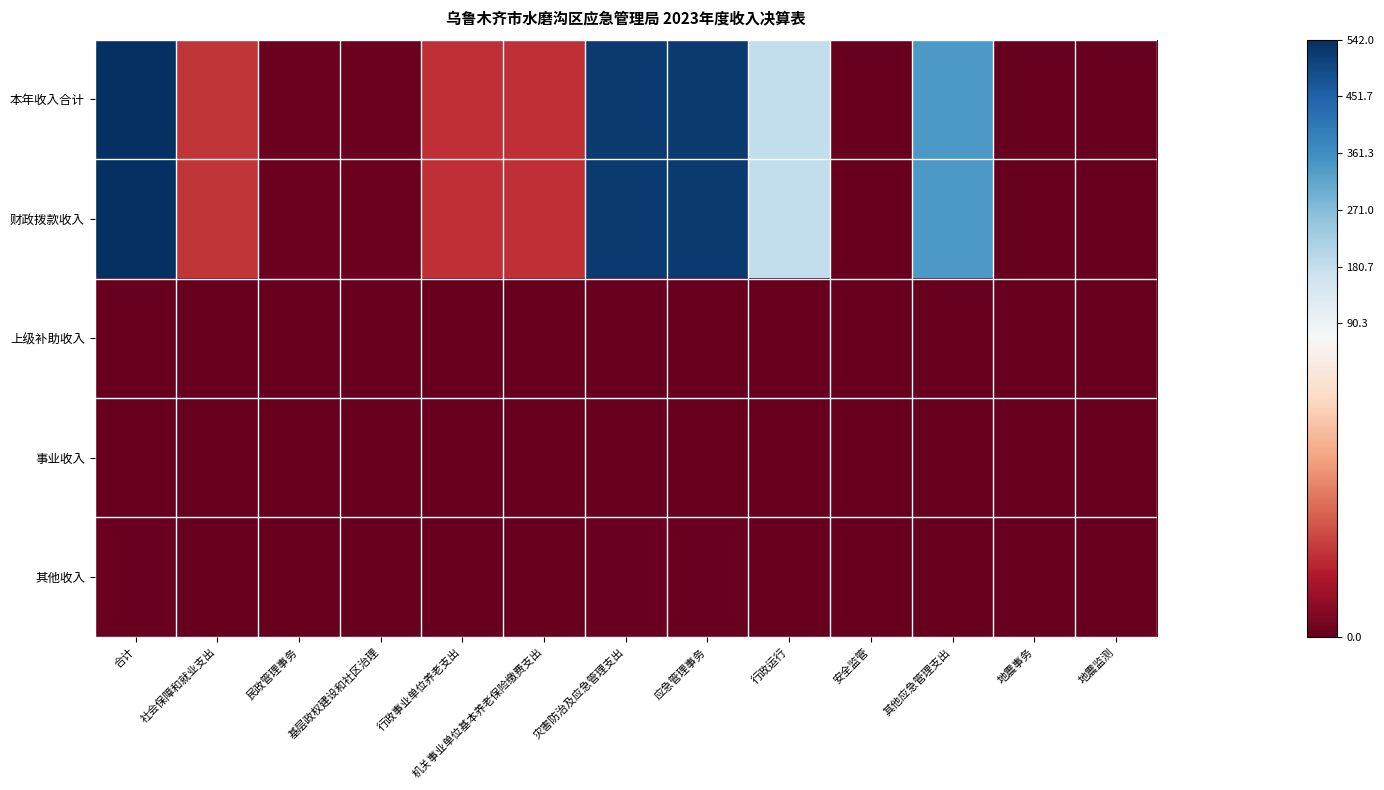

Reading left to right, transcribe all the data shown in this chart.

本年收入合计: 合计=542.0	社会保障和就业支出=19.2	民政管理事务=1.4	基层政权建设和社区治理=1.4	行政事业单位养老支出=17.8	机关事业单位基本养老保险缴费支出=17.8	灾害防治及应急管理支出=522.8	应急管理事务=522.5	行政运行=183.1	安全监管=0.4	其他应急管理支出=339.1	地震事务=0.4	地震监测=0.4
财政拨款收入: 合计=541.0	社会保障和就业支出=19.2	民政管理事务=1.4	基层政权建设和社区治理=1.4	行政事业单位养老支出=17.8	机关事业单位基本养老保险缴费支出=17.8	灾害防治及应急管理支出=521.8	应急管理事务=521.8	行政运行=182.7	安全监管=0.0	其他应急管理支出=339.1	地震事务=0.0	地震监测=0.0
上级补助收入: 合计=0.0	社会保障和就业支出=0.0	民政管理事务=0.0	基层政权建设和社区治理=0.0	行政事业单位养老支出=0.0	机关事业单位基本养老保险缴费支出=0.0	灾害防治及应急管理支出=0.0	应急管理事务=0.0	行政运行=0.0	安全监管=0.0	其他应急管理支出=0.0	地震事务=0.0	地震监测=0.0
事业收入: 合计=0.0	社会保障和就业支出=0.0	民政管理事务=0.0	基层政权建设和社区治理=0.0	行政事业单位养老支出=0.0	机关事业单位基本养老保险缴费支出=0.0	灾害防治及应急管理支出=0.0	应急管理事务=0.0	行政运行=0.0	安全监管=0.0	其他应急管理支出=0.0	地震事务=0.0	地震监测=0.0
其他收入: 合计=1.0	社会保障和就业支出=0.0	民政管理事务=0.0	基层政权建设和社区治理=0.0	行政事业单位养老支出=0.0	机关事业单位基本养老保险缴费支出=0.0	灾害防治及应急管理支出=1.0	应急管理事务=0.7	行政运行=0.3	安全监管=0.4	其他应急管理支出=0.0	地震事务=0.4	地震监测=0.4